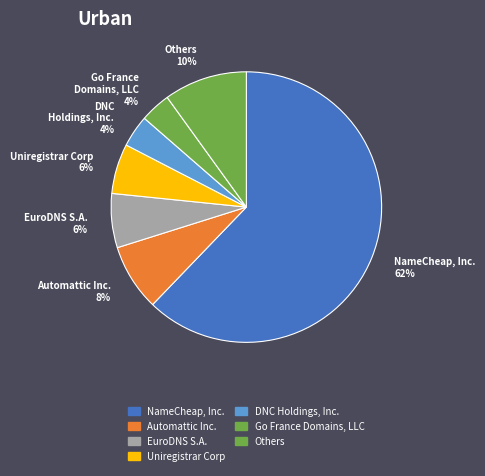

Is it true that NameCheap, Inc. 62% is 62% of the pie?

True